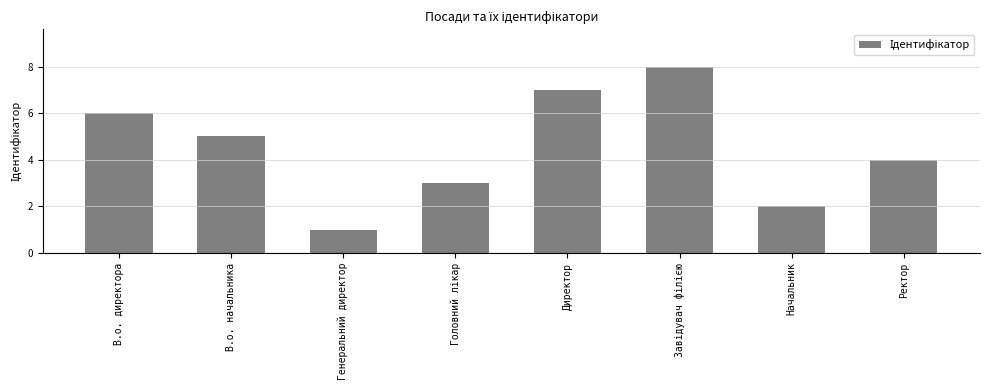

What position from the right is Ректор?

1